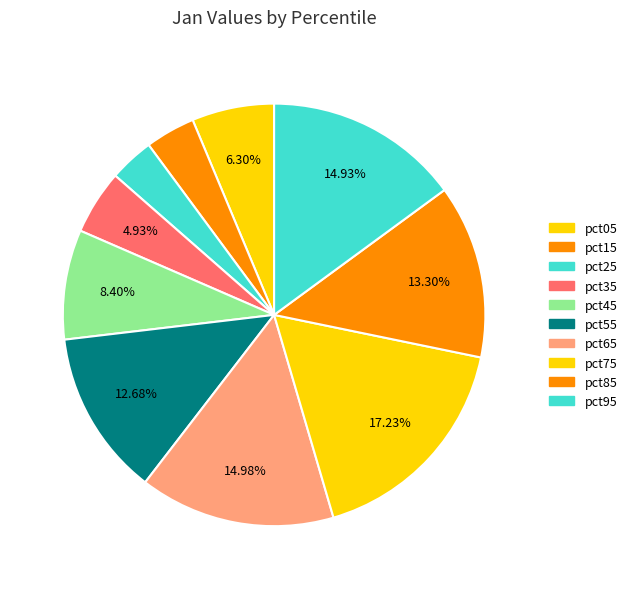

How much of the chart is everything except pct25?

96.6%